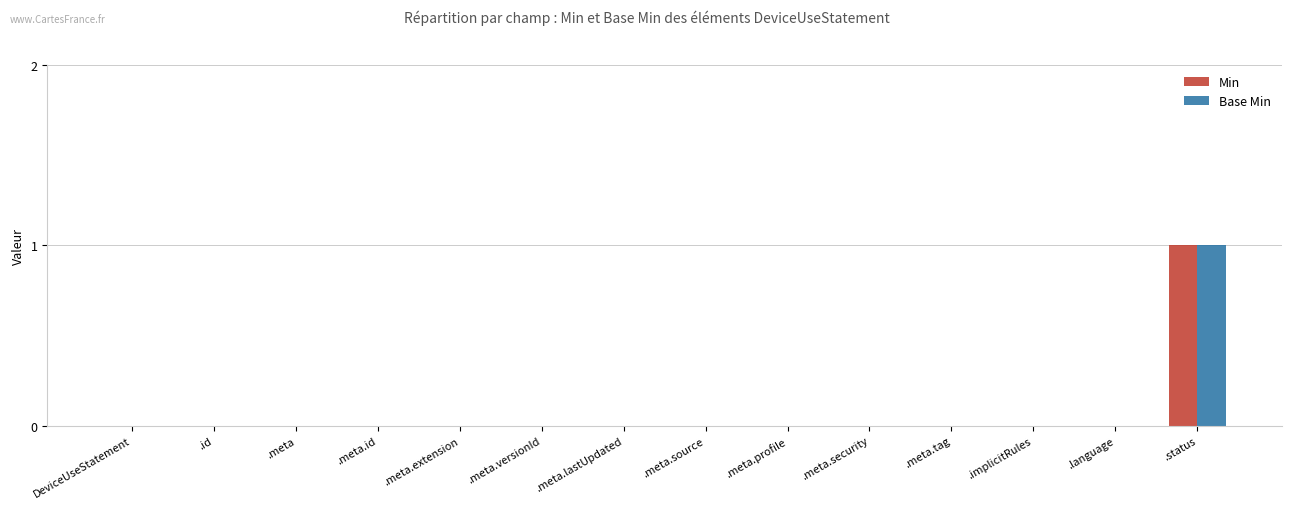

At which category is the sum across all series the highest?

.status